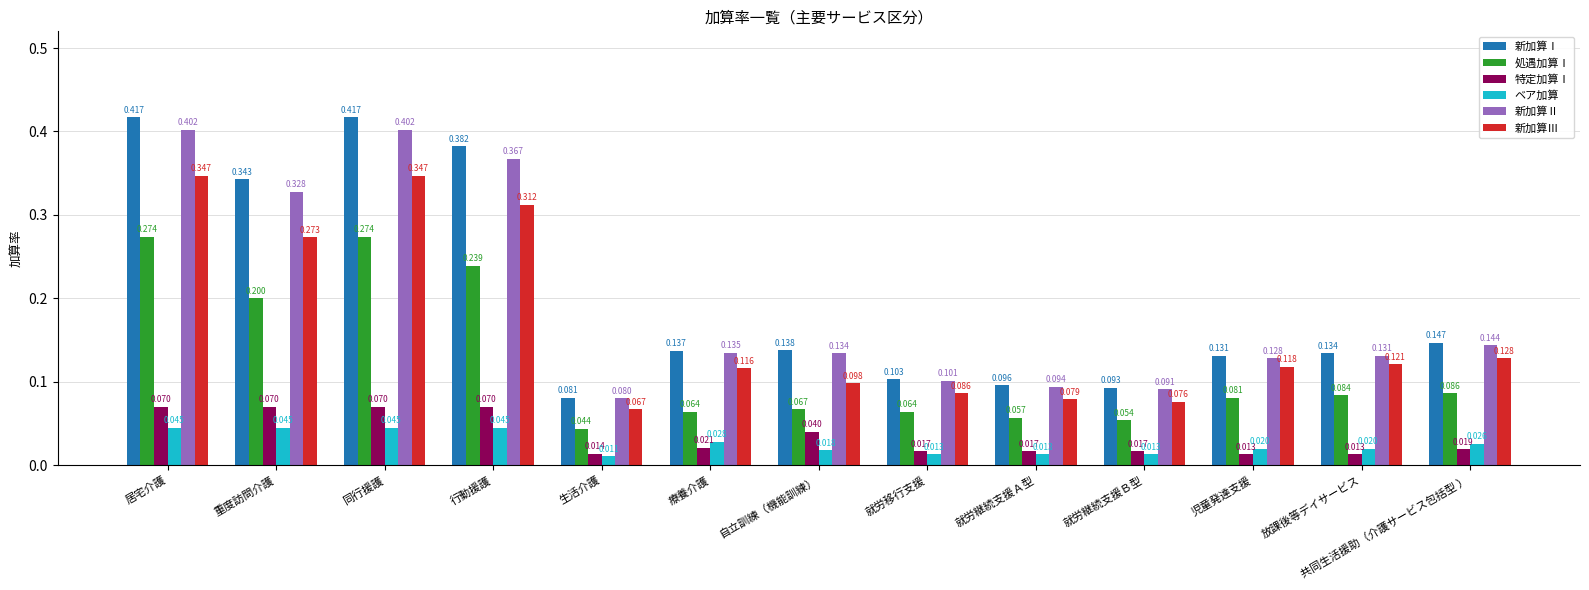

Rank the series at 児童発達支援 from highest to lowest value.

新加算Ⅰ, 新加算Ⅱ, 新加算Ⅲ, 処遇加算Ⅰ, ベア加算, 特定加算Ⅰ